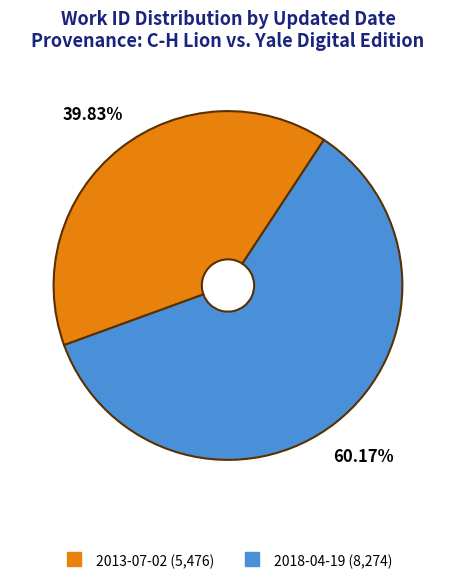

To the nearest percent, what is the difference between the 2018-04-19 and 2013-07-02 slice percentages?

20%